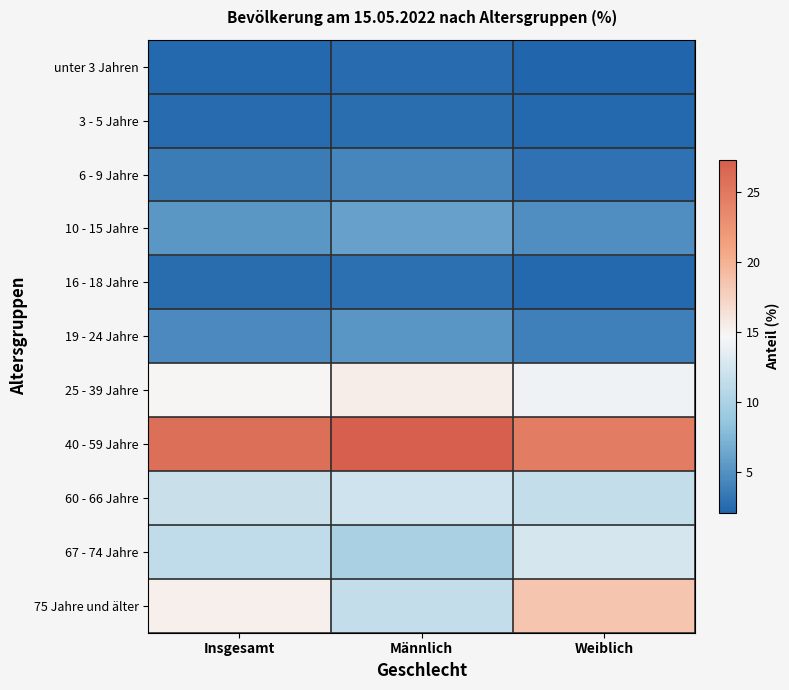

Reading right to left, list all the values displayed in this chart.

unter 3 Jahren: Weiblich=2.1	Männlich=2.5	Insgesamt=2.3
3 - 5 Jahre: Weiblich=2.3	Männlich=2.7	Insgesamt=2.5
6 - 9 Jahre: Weiblich=2.9	Männlich=4.3	Insgesamt=3.6
10 - 15 Jahre: Weiblich=4.8	Männlich=6.1	Insgesamt=5.4
16 - 18 Jahre: Weiblich=2.3	Männlich=2.8	Insgesamt=2.6
19 - 24 Jahre: Weiblich=3.9	Männlich=5.3	Insgesamt=4.5
25 - 39 Jahre: Weiblich=14.2	Männlich=15.4	Insgesamt=14.8
40 - 59 Jahre: Weiblich=24.7	Männlich=27.3	Insgesamt=25.9
60 - 66 Jahre: Weiblich=11.5	Männlich=12.2	Insgesamt=11.9
67 - 74 Jahre: Weiblich=12.7	Männlich=9.9	Insgesamt=11.3
75 Jahre und älter: Weiblich=18.5	Männlich=11.5	Insgesamt=15.2